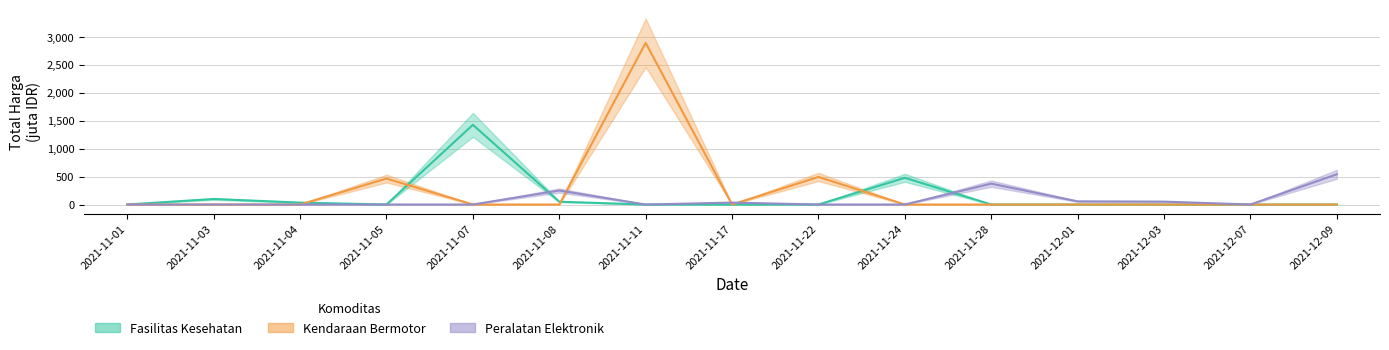

Is the value of Kendaraan Bermotor at 2021-12-07 greater than the value of Fasilitas Kesehatan at 2021-11-07?

No